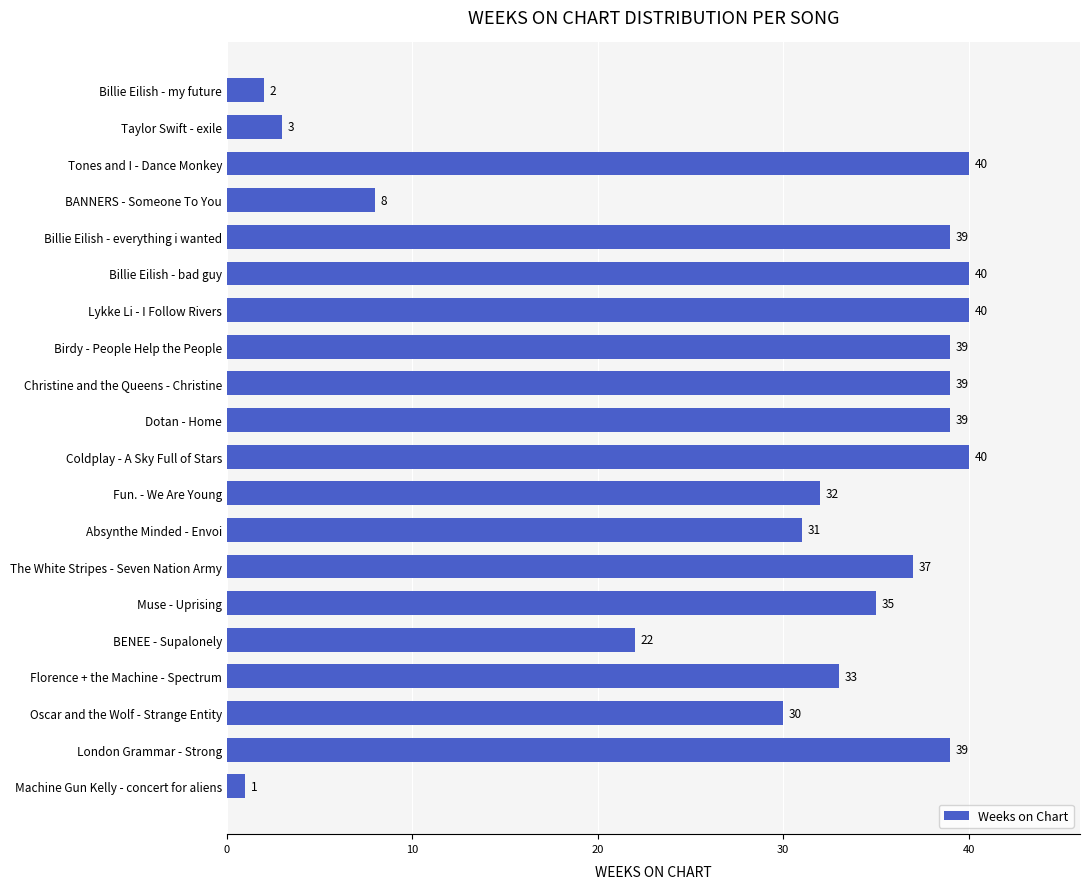

Which label corresponds to the smallest value in the chart?

Machine Gun Kelly - concert for aliens